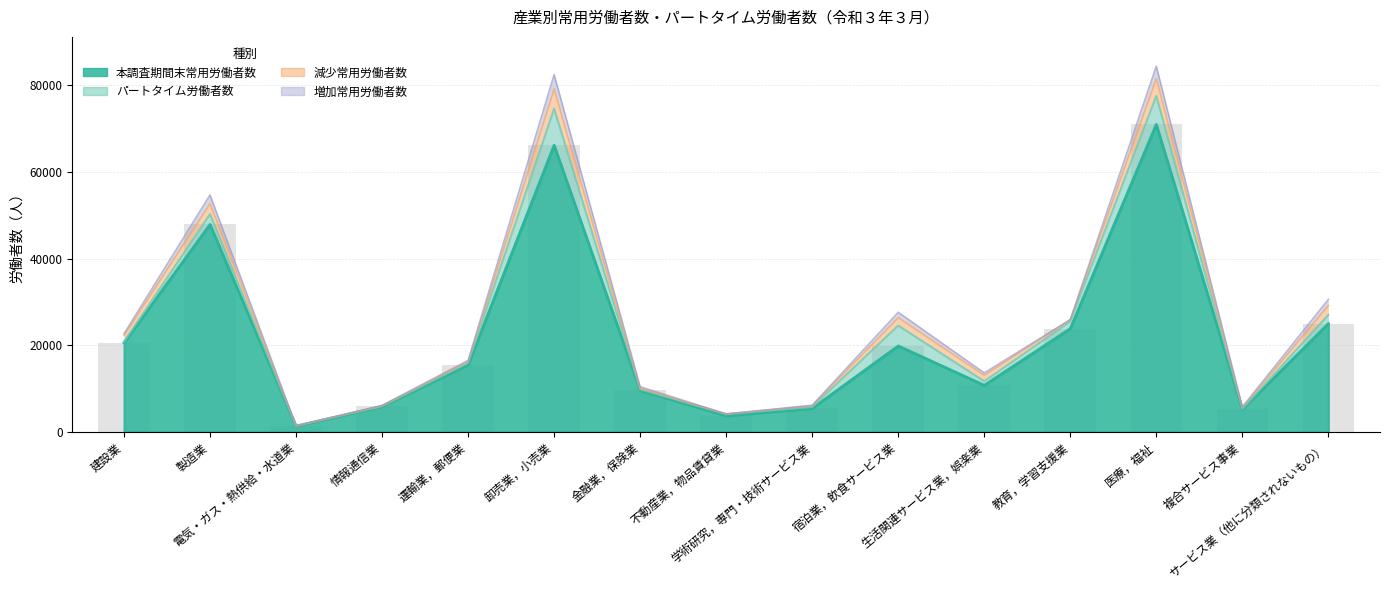

What is the sum of the 増加常用労働者数 values at 製造業 and 不動産業，物品賃貸業?

804